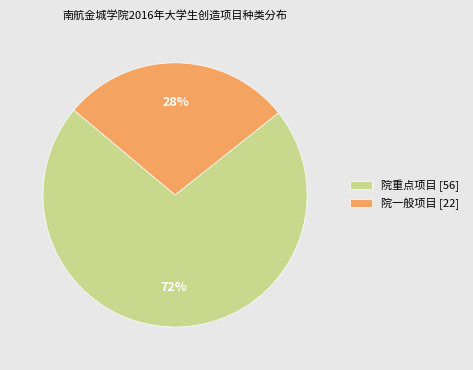

True or false: 院重点项目 accounts for 72% of the total.

True